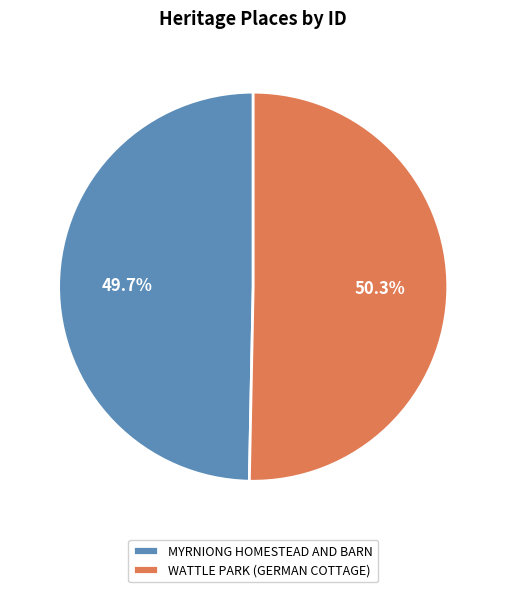

True or false: WATTLE PARK (GERMAN COTTAGE) accounts for 50% of the total.

True